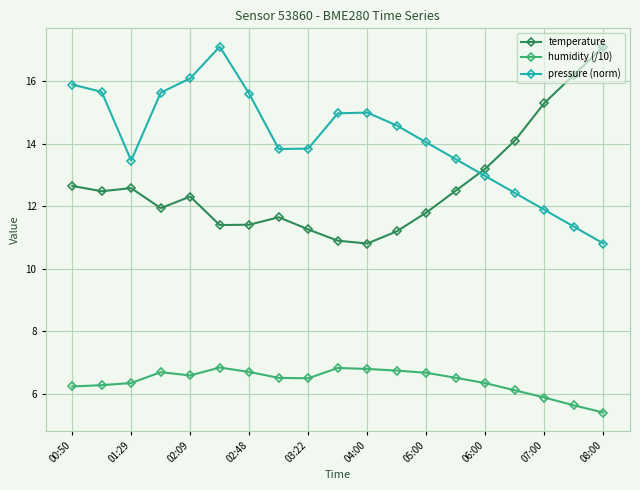

What is the difference between the maximum and second lowest values in the humidity (/10) series?

1.2